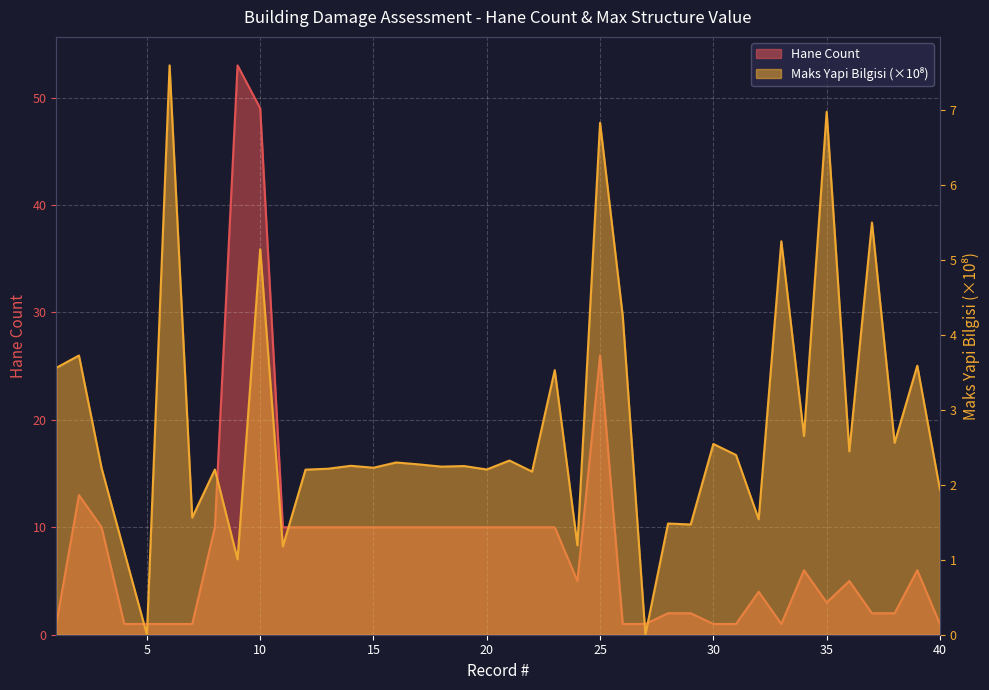

Where is the first local maximum for Hane Count?

2